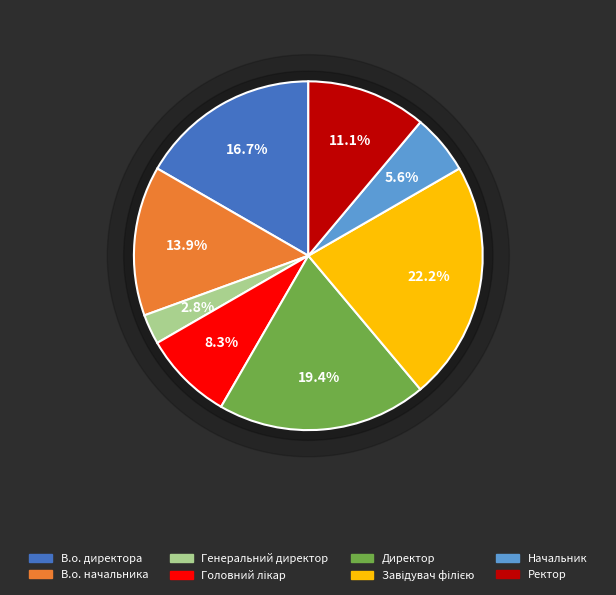

Combined, do В.о. начальника and В.о. директора account for over 50%?

No